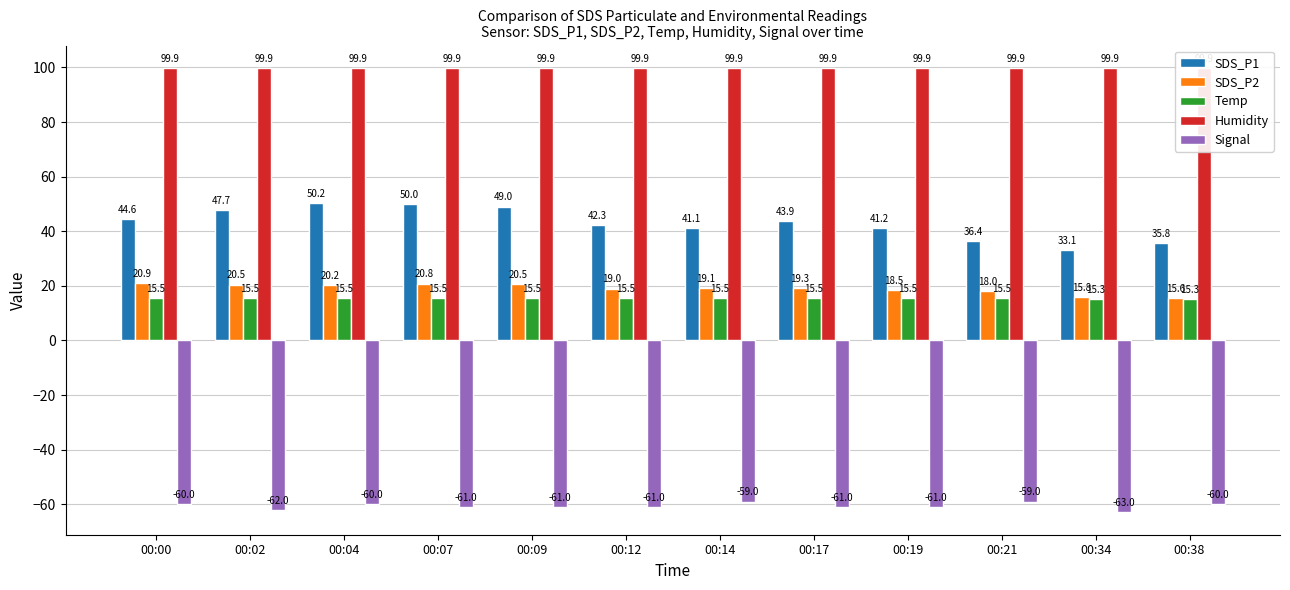

How many bars are there in total?

60